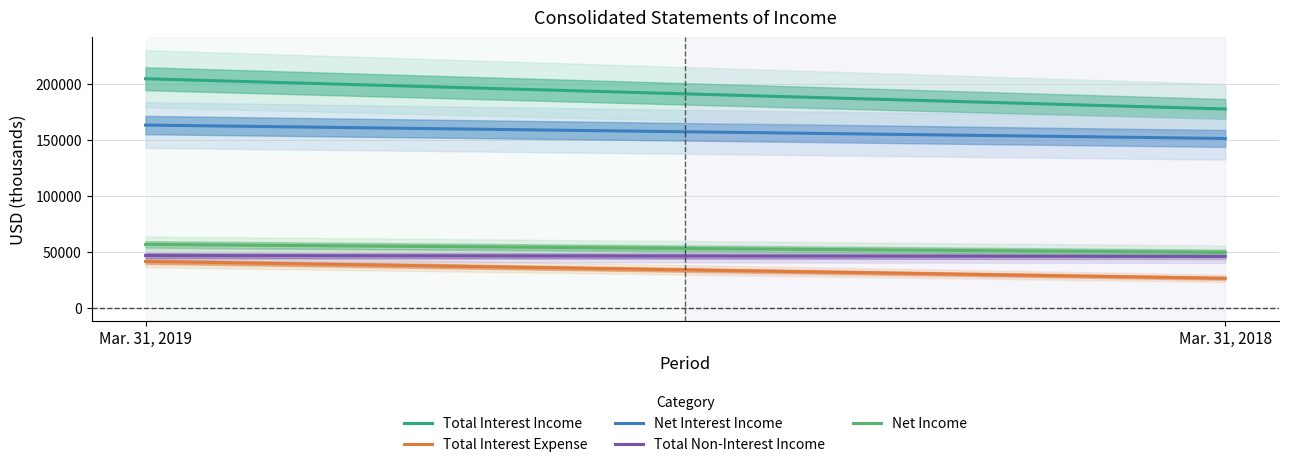

What is the value of the Net Interest Income point at the 1st from the left?

163315